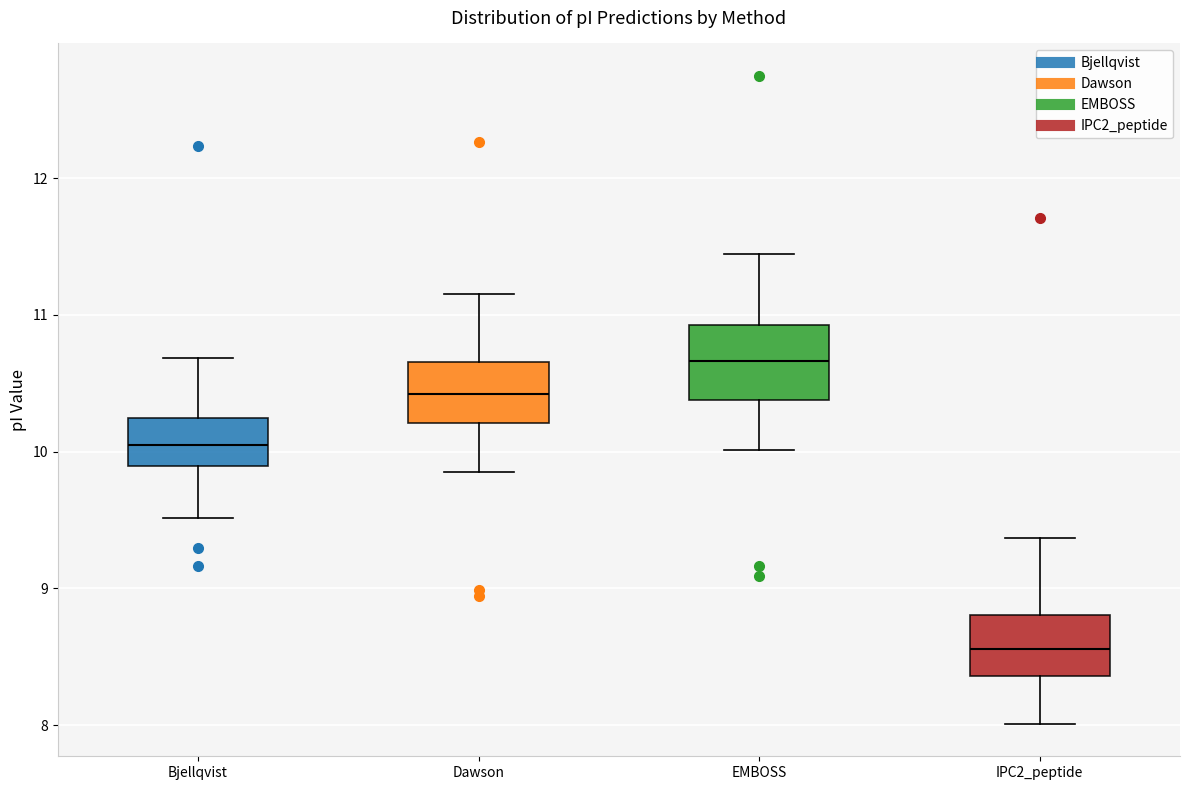

Where does the median line of the box for EMBOSS sit on the y-axis? The values are not printed on the chart, so give them approximately, as read against the axis.

10.7